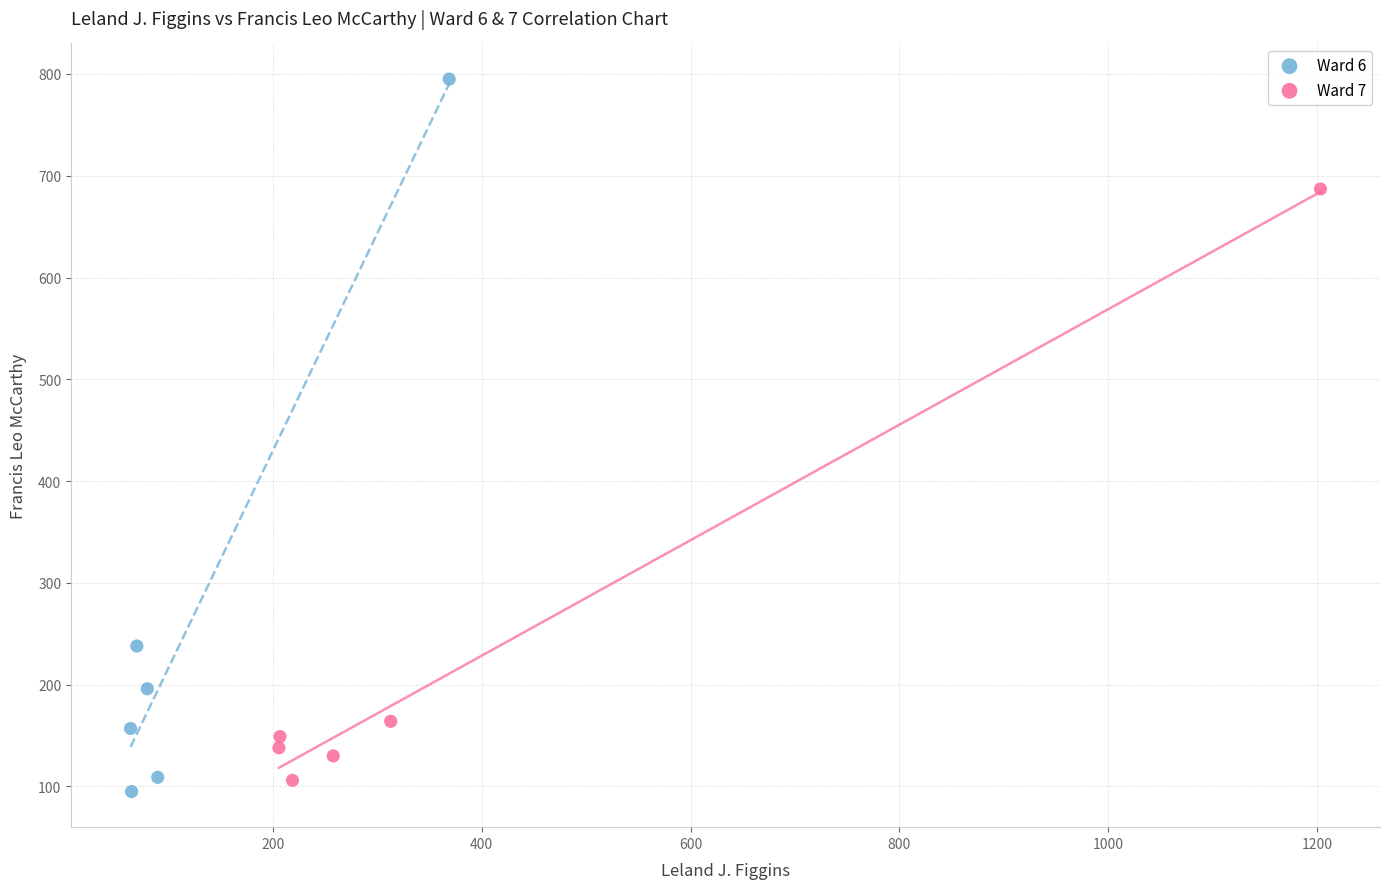

Which series reaches the maximum Y coordinate?

Ward 6